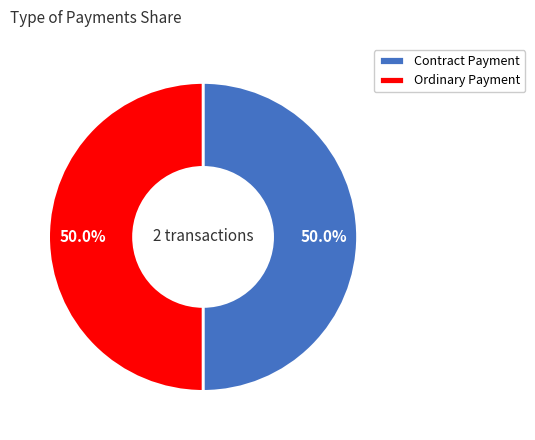

Count the number of slices in the pie.

2